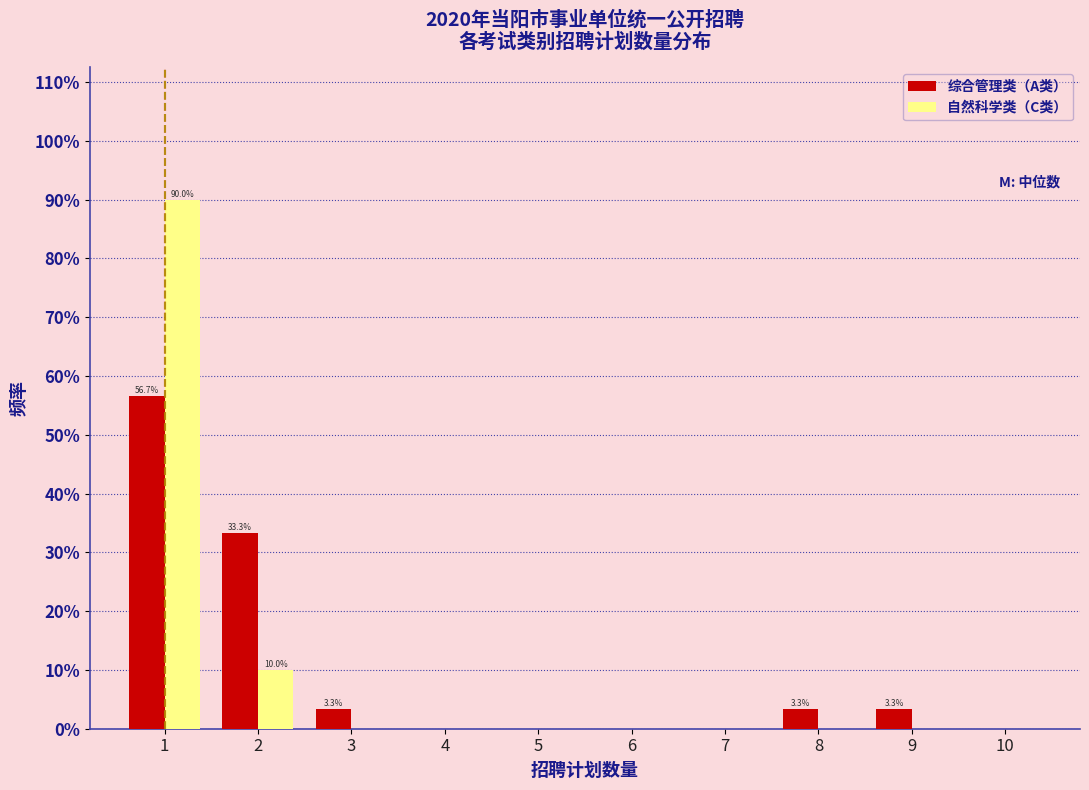

In the 综合管理类（A类） series, which range on the x-axis has the tallest bar?

0.5 to 1.5